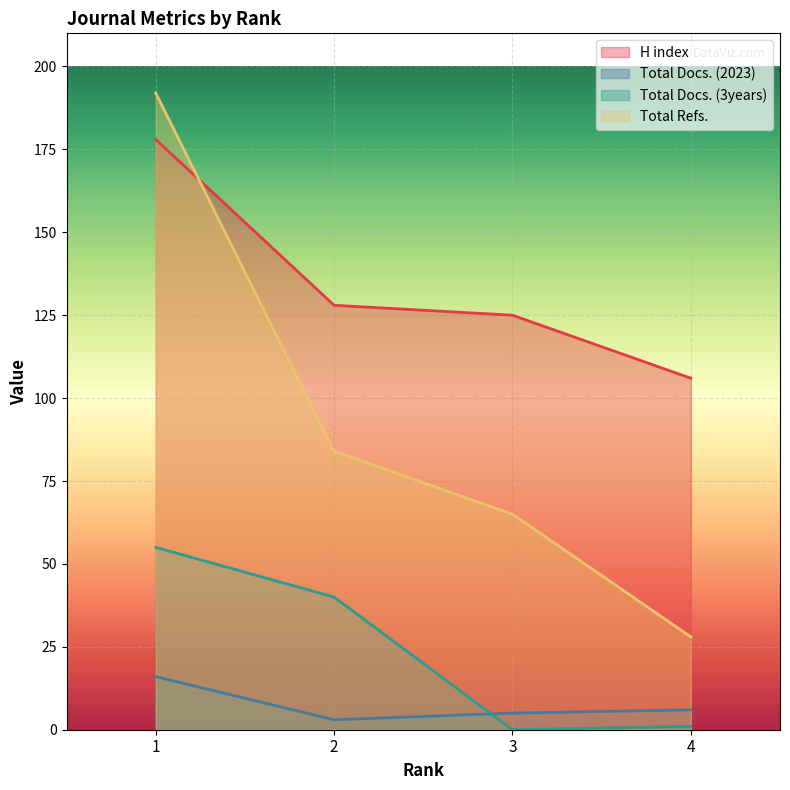

Which series has the largest total across all categories?

H index